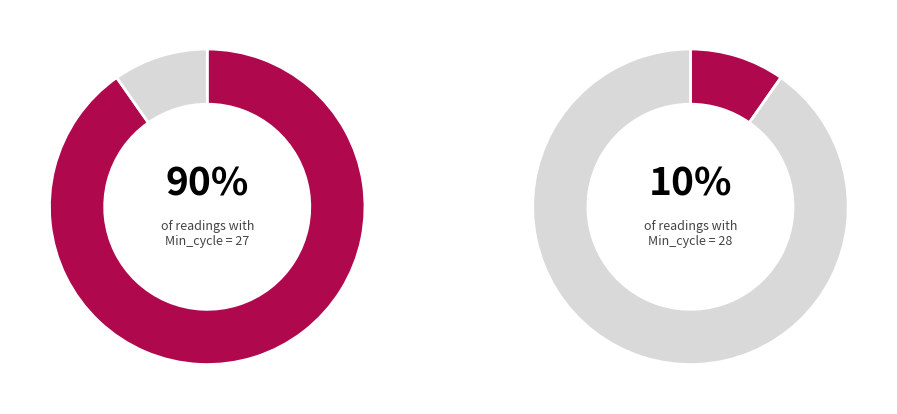

Is Min_cycle_27 the majority of the pie?

Yes